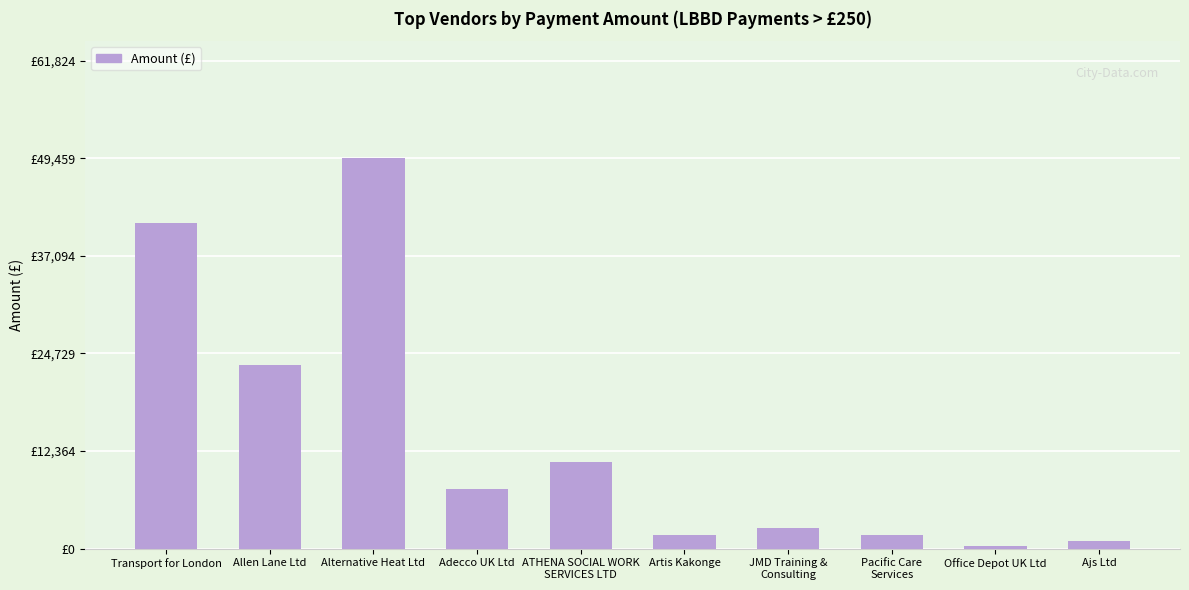

Between Artis Kakonge and Transport for London, which is larger?

Transport for London